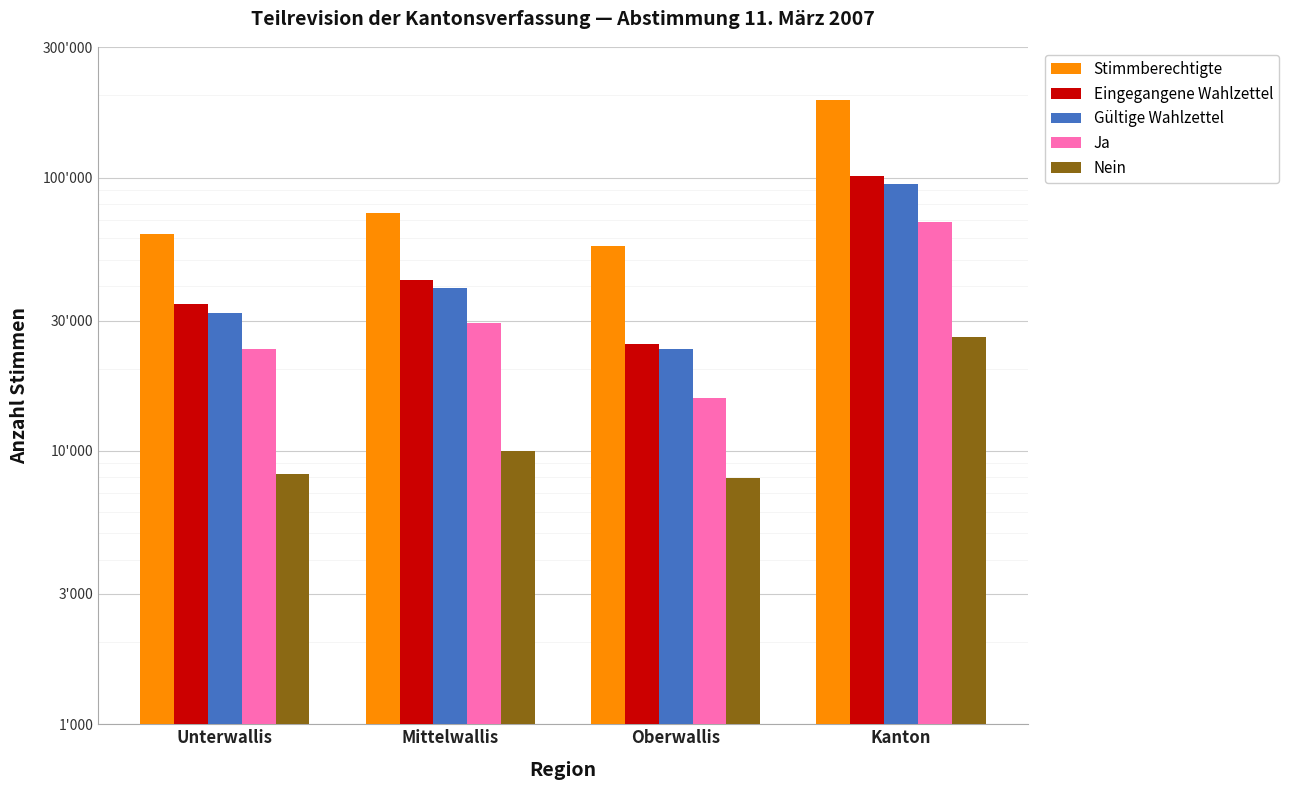

How many bars are there in each group?

5